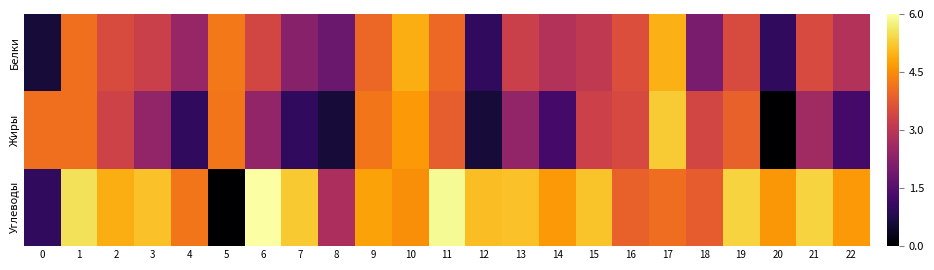

Reading left to right, extract all data points from this chart.

Белки: 0=0.6	1=4.1	2=3.5	3=3.2	4=2.5	5=4.2	6=3.4	7=2.2	8=1.8	9=4.0	10=4.9	11=4.0	12=1.0	13=3.2	14=2.9	15=3.1	16=3.5	17=5.0	18=2.0	19=3.5	20=1.0	21=3.5	22=2.9
Жиры: 0=4.1	1=4.1	2=3.3	3=2.4	4=1.0	5=4.2	6=2.4	7=1.0	8=0.6	9=4.2	10=4.7	11=3.8	12=0.6	13=2.4	14=1.2	15=3.3	16=3.4	17=5.3	18=3.4	19=3.9	20=0.0	21=2.6	22=1.2
Углеводы: 0=1.0	1=5.5	2=4.9	3=5.1	4=4.2	5=0.0	6=6.0	7=5.2	8=2.8	9=4.8	10=4.5	11=5.9	12=5.1	13=5.1	14=4.7	15=5.2	16=3.9	17=4.1	18=3.8	19=5.3	20=4.6	21=5.4	22=4.7